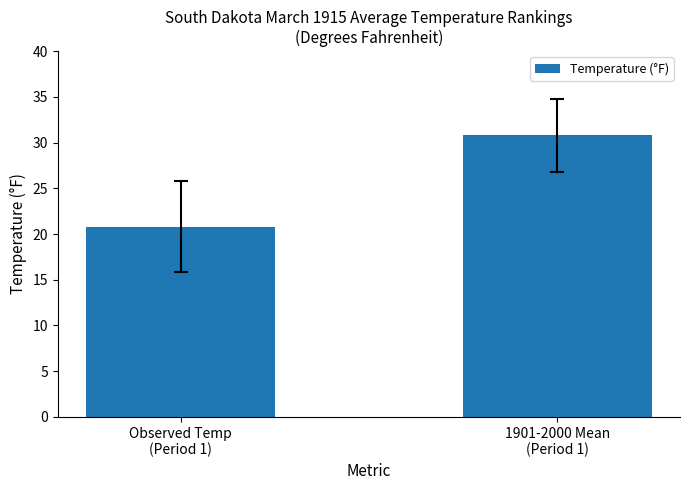

Approximately how many times larger is the value at 1901-2000 Mean
(Period 1) compared to Observed Temp
(Period 1)?

1.5